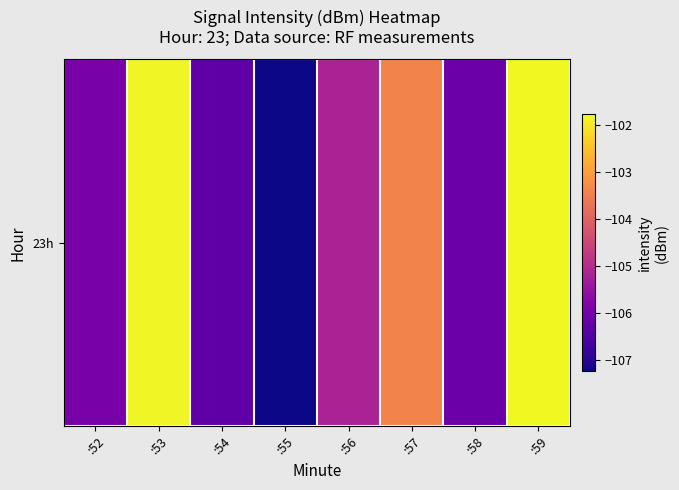

The value at :53 is -152.1. True or false?

False